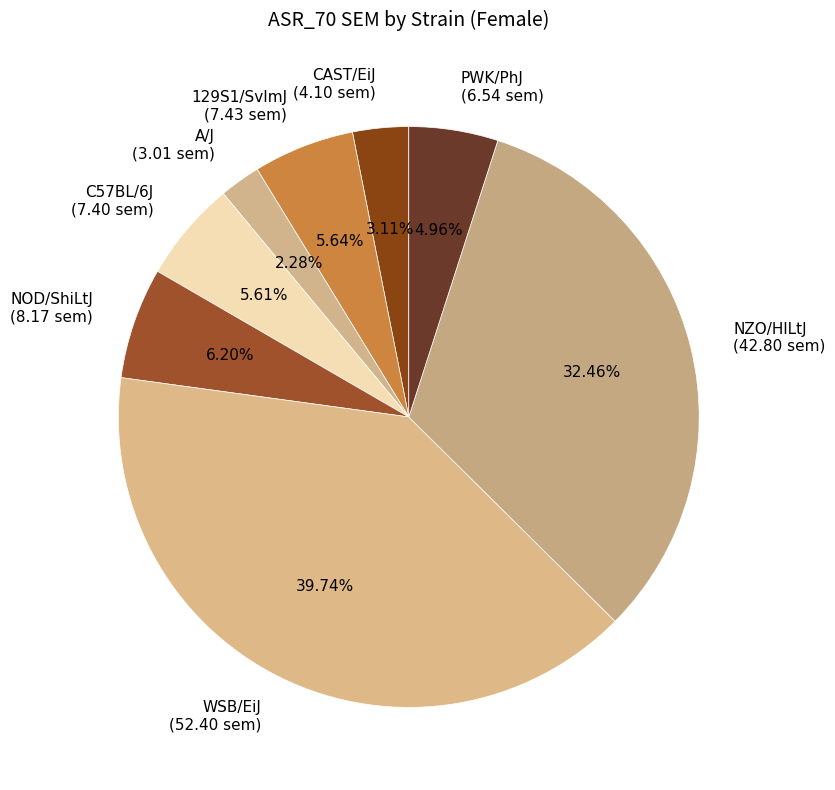

What percentage is the C57BL/6J slice, to the nearest percent?

6%